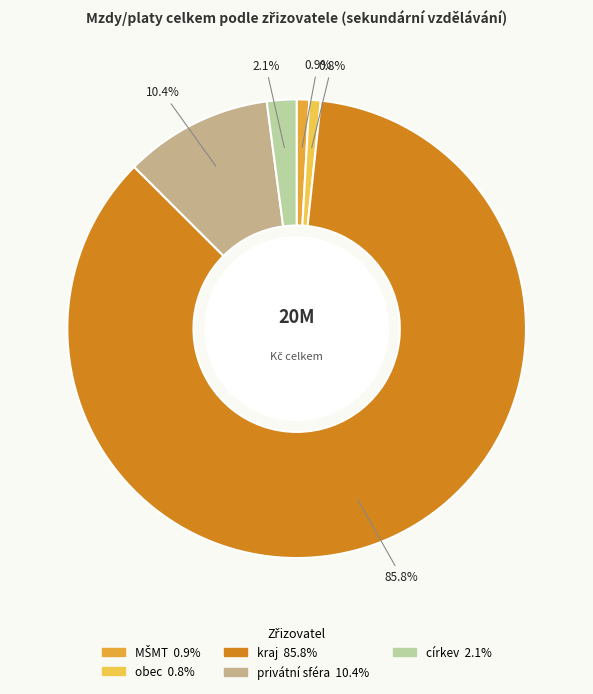

Does kraj account for over 50% of the chart?

Yes